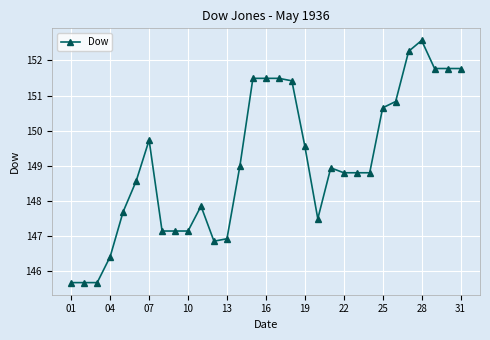

What is the smallest value displayed?

145.7